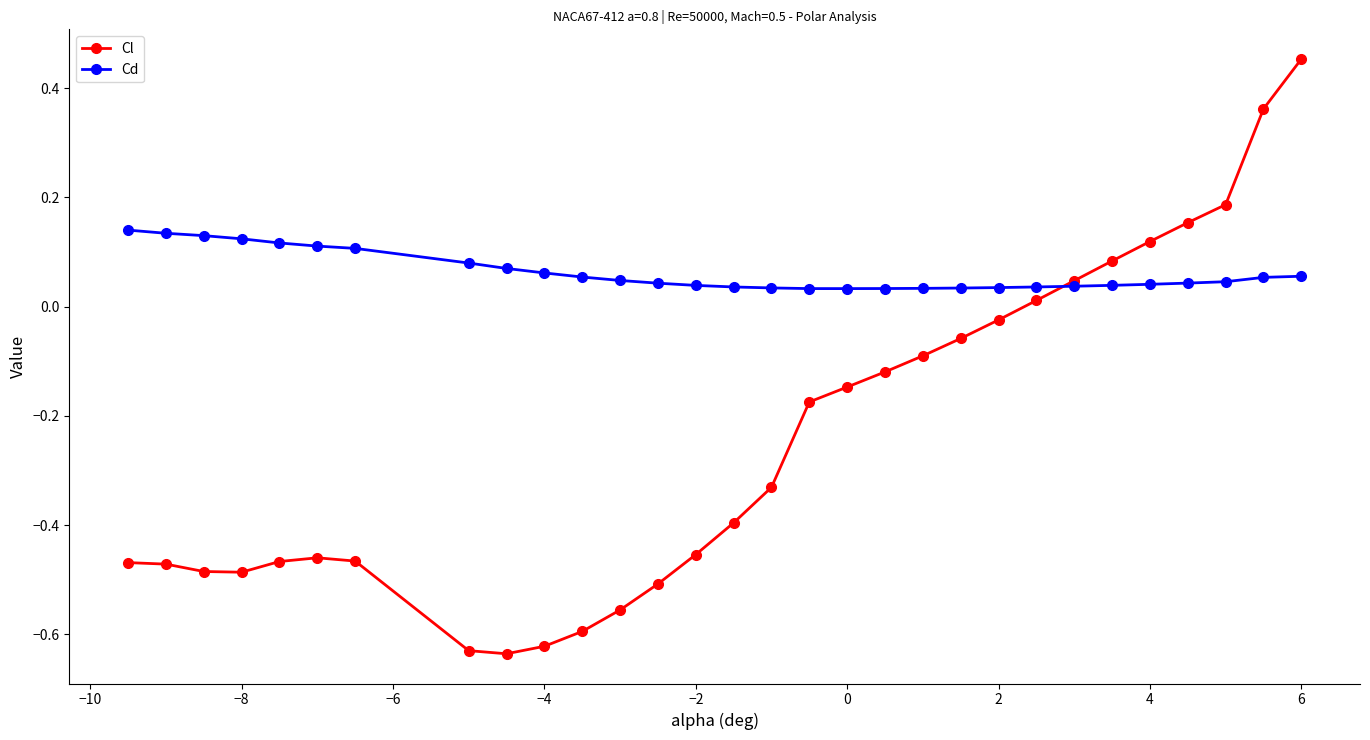

Which series has the widest spread of values?

Cl